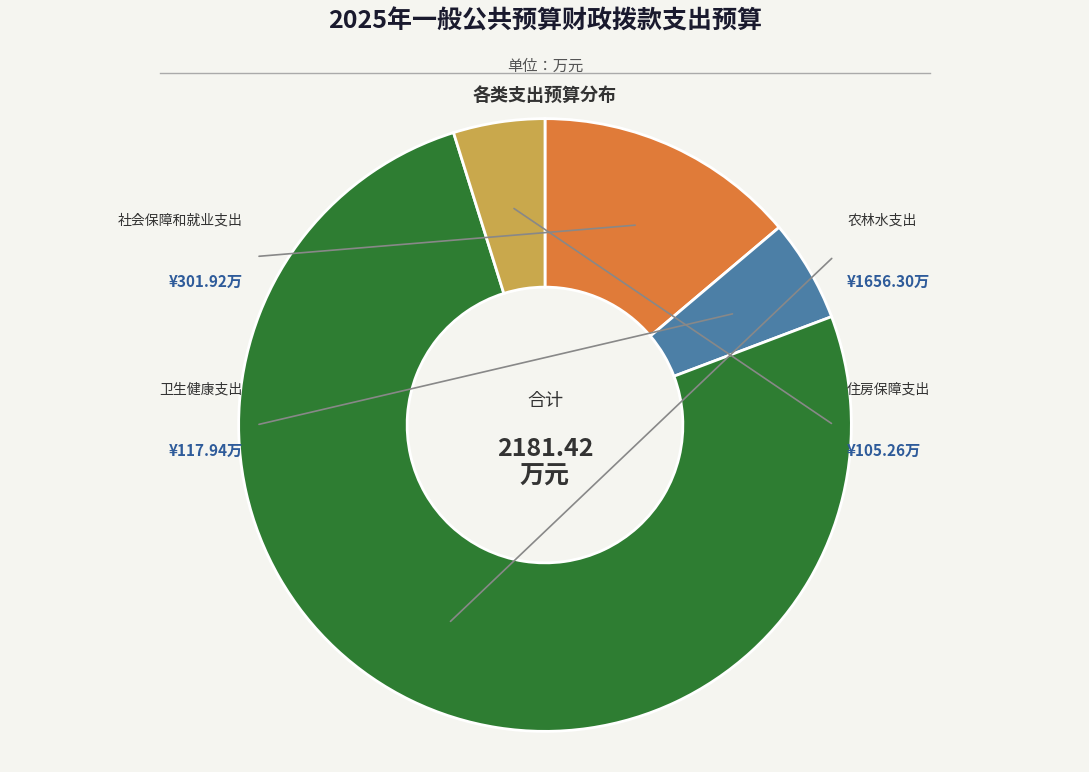

To the nearest percent, what percentage of the pie is 农林水支出?

76%